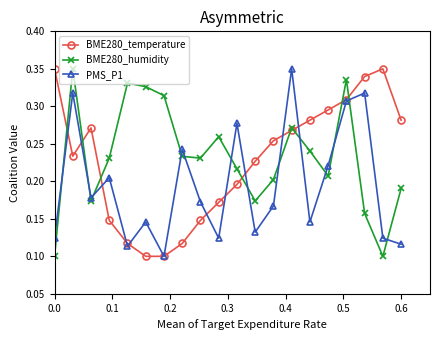

At how many categories does at least one series exceed 0?

20